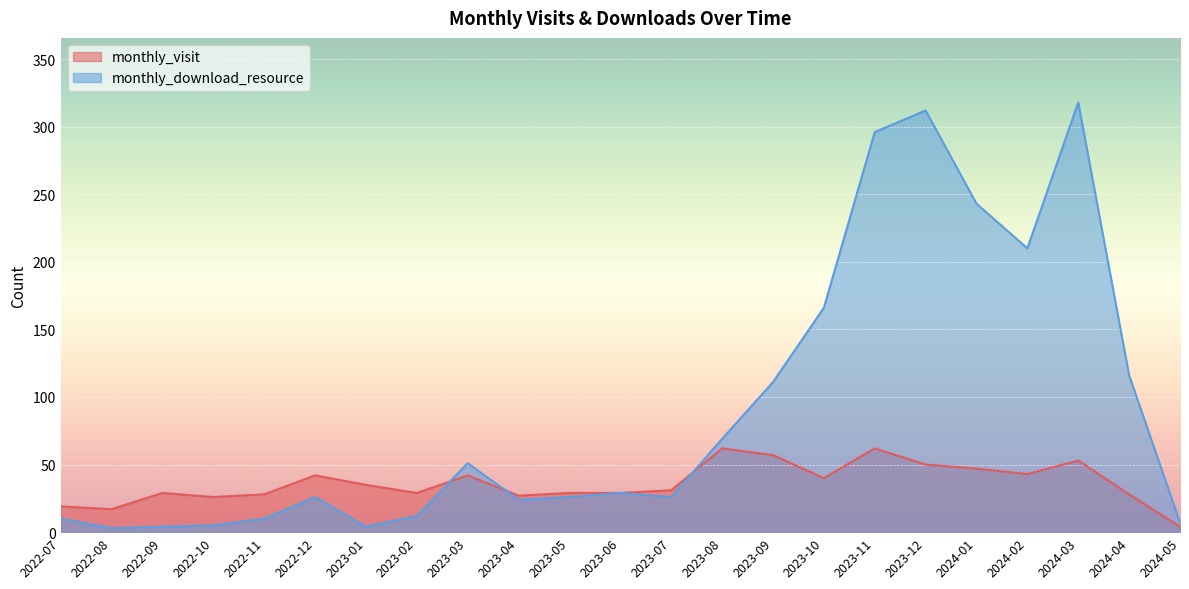

Reading left to right, what are all the values shown in this chart?

monthly_visit: 2022-07=19	2022-08=17	2022-09=29	2022-10=26	2022-11=28	2022-12=42	2023-01=35	2023-02=29	2023-03=42	2023-04=27	2023-05=29	2023-06=29	2023-07=31	2023-08=62	2023-09=57	2023-10=40	2023-11=62	2023-12=50	2024-01=47	2024-02=43	2024-03=53	2024-04=28	2024-05=4
monthly_download_resource: 2022-07=10	2022-08=3	2022-09=4	2022-10=5	2022-11=10	2022-12=26	2023-01=4	2023-02=12	2023-03=51	2023-04=24	2023-05=26	2023-06=29	2023-07=26	2023-08=69	2023-09=111	2023-10=166	2023-11=296	2023-12=312	2024-01=243	2024-02=210	2024-03=318	2024-04=116	2024-05=7